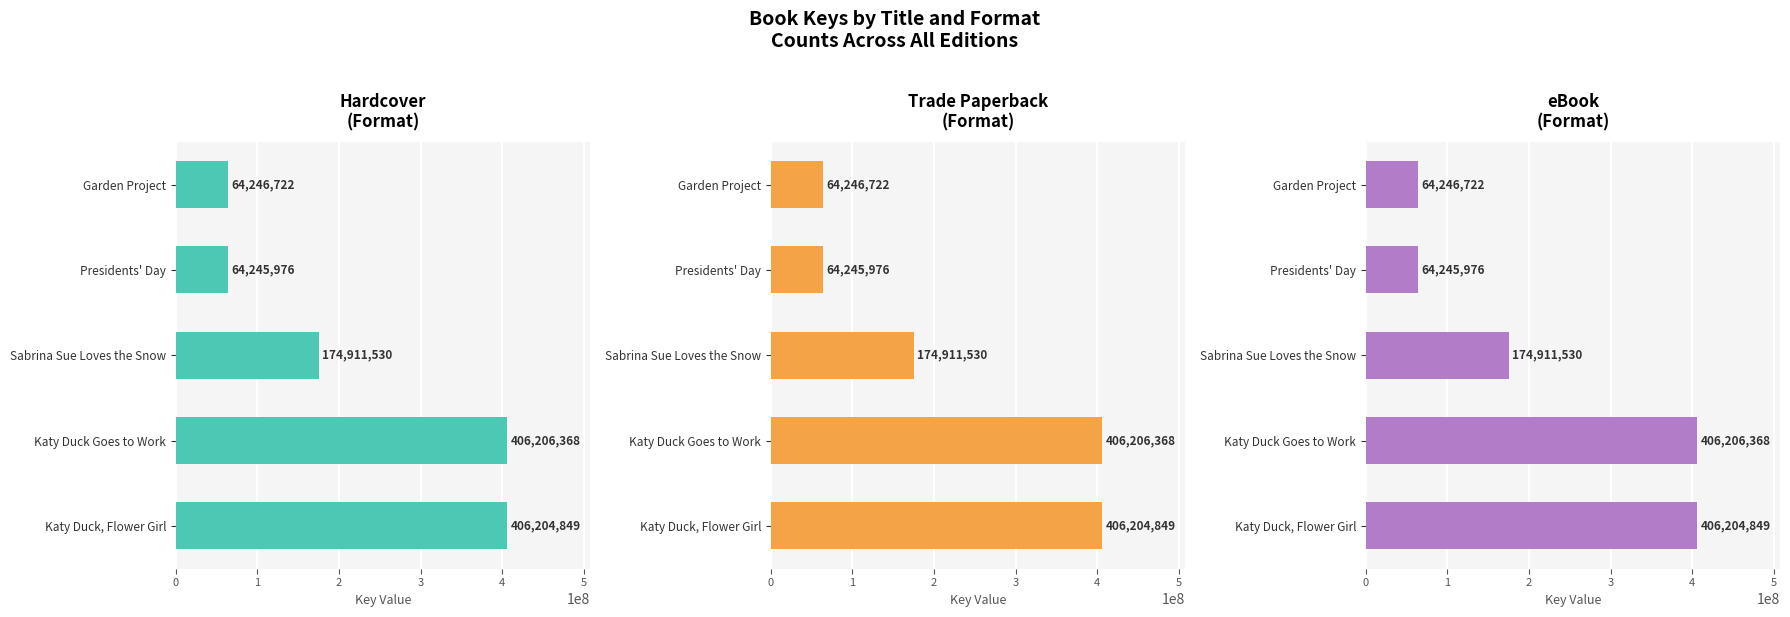

Reading right to left, list all the values displayed in this chart.

Hardcover: 406204849	406206368	174911530	64245976	64246722
Trade Paperback: 406204849	406206368	174911530	64245976	64246722
eBook: 406204849	406206368	174911530	64245976	64246722